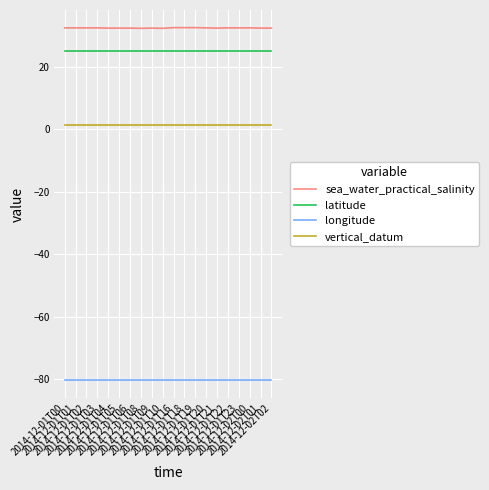

Which series has the largest total across all categories?

sea_water_practical_salinity